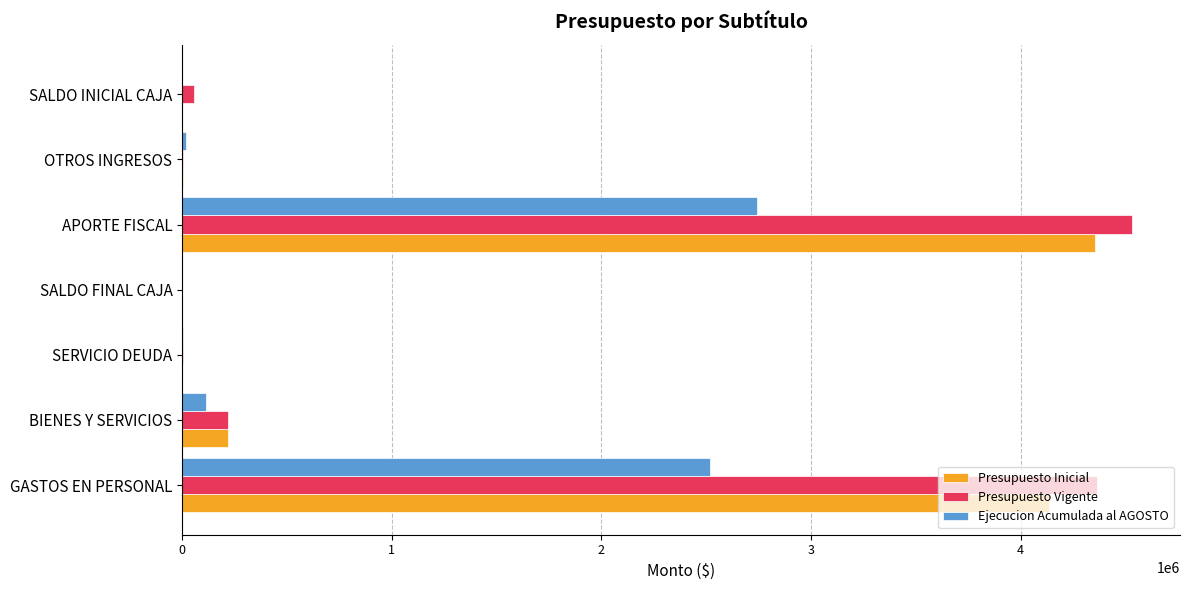

What is the total value across all series at BIENES Y SERVICIOS?

555422